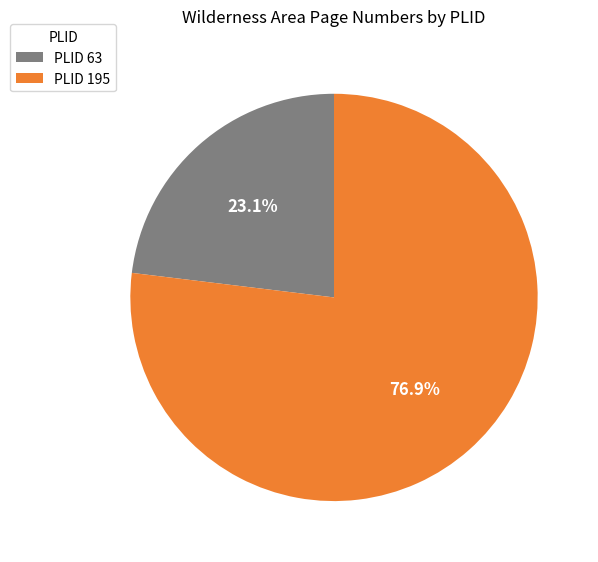

Rank the categories by value from highest to lowest.

PLID 195, PLID 63